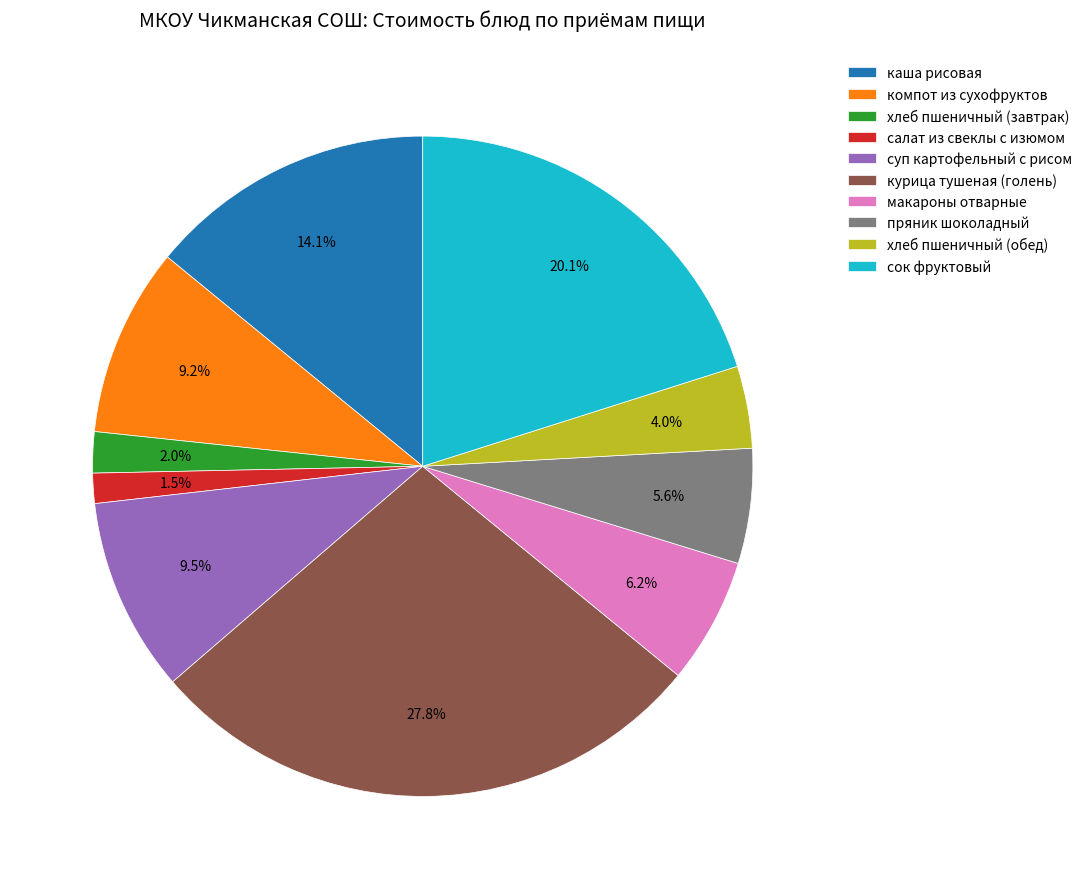

Combined, what portion of the pie is каша рисовая and пряник шоколадный?

19.7%